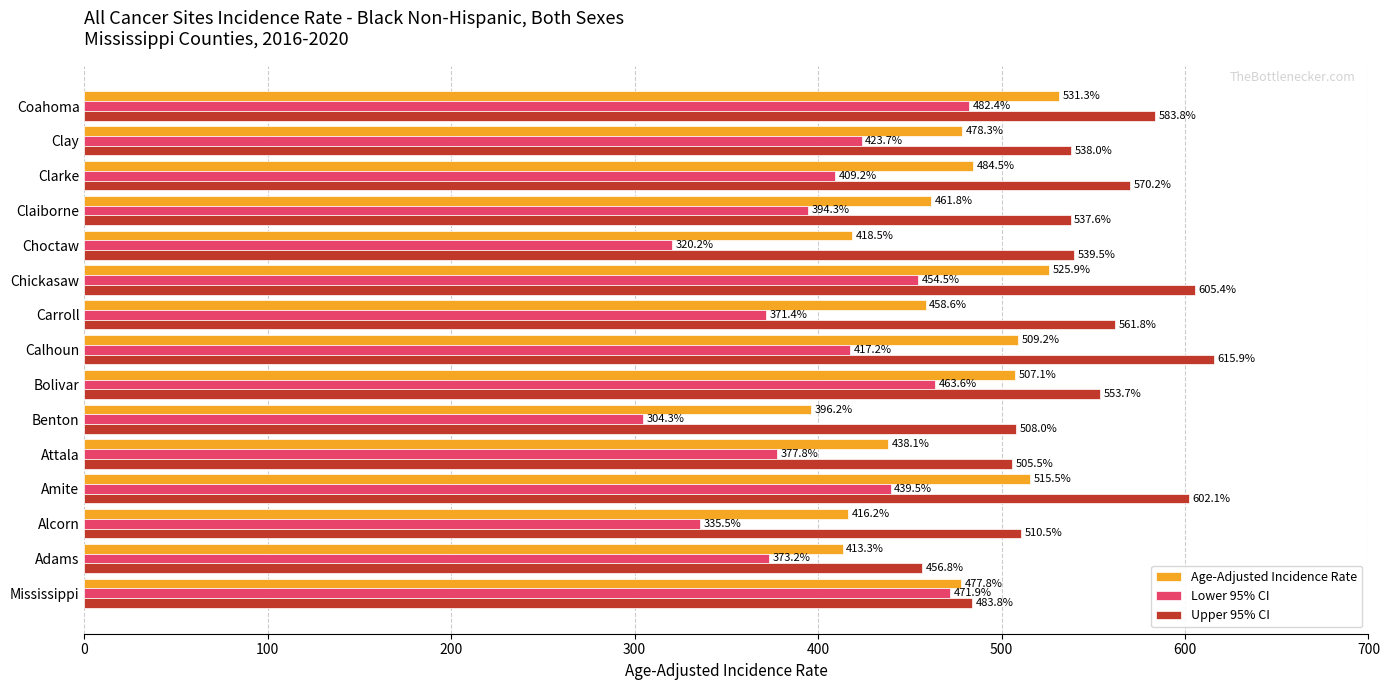

What is the difference between the Age-Adjusted Incidence Rate values at Claiborne and Carroll?

3.2